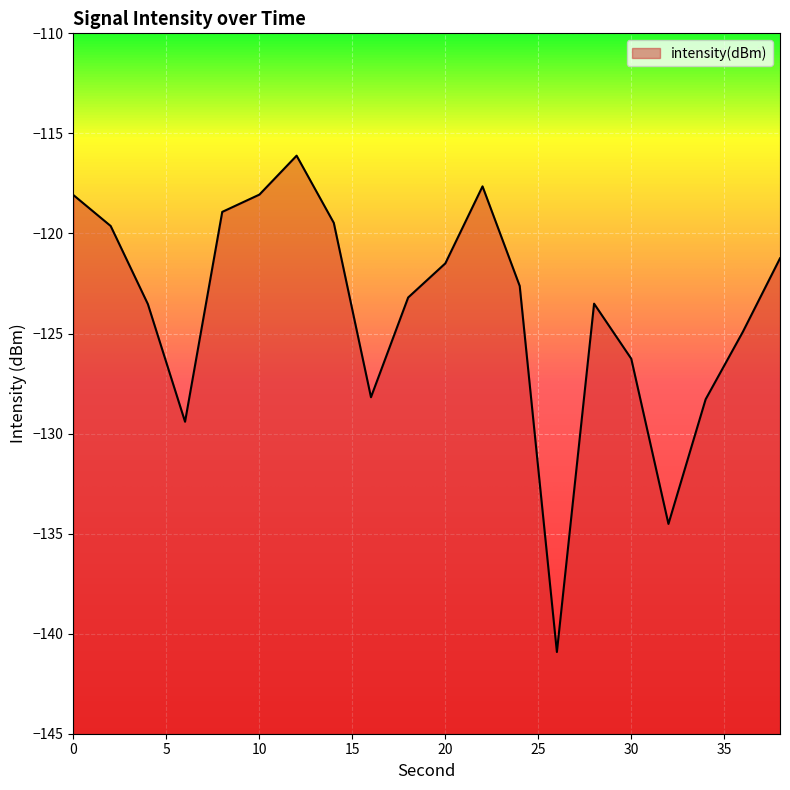

What is the change in value from 2 to 22?

+2.0